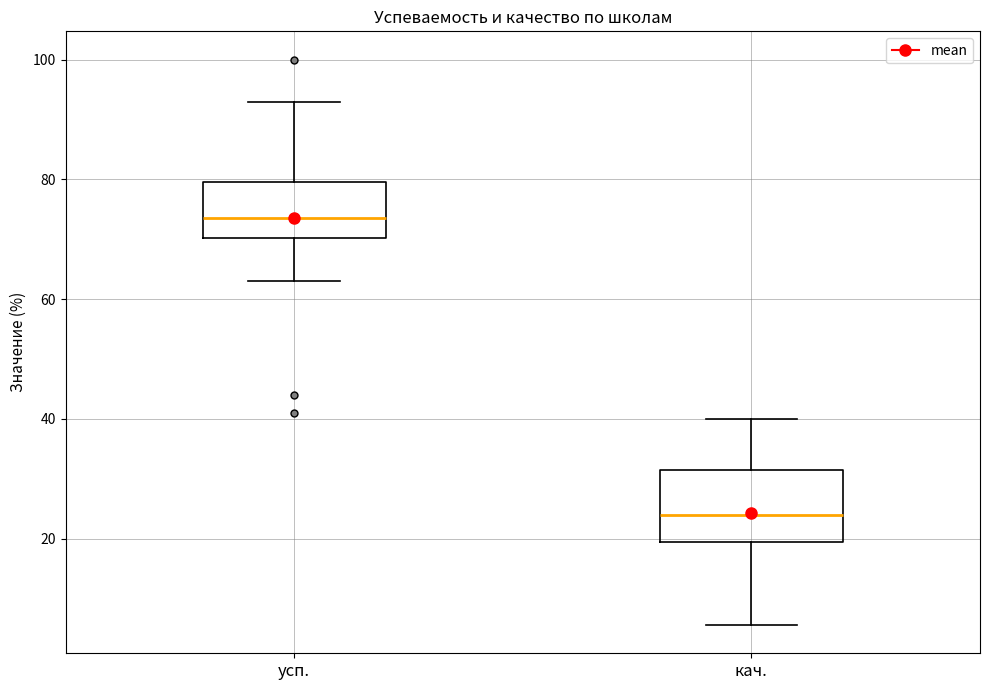

Reading left to right, transcribe this box plot: for each box, give where its median line is, the range the box spans, and where its two whiskers end, as read against the y-axis. The values are not printed on the chart, so give them approximately, as read against the axis.

усп.: median 74, box 70 to 80, whiskers 64 to 94
кач.: median 24, box 20 to 32, whiskers 6 to 40